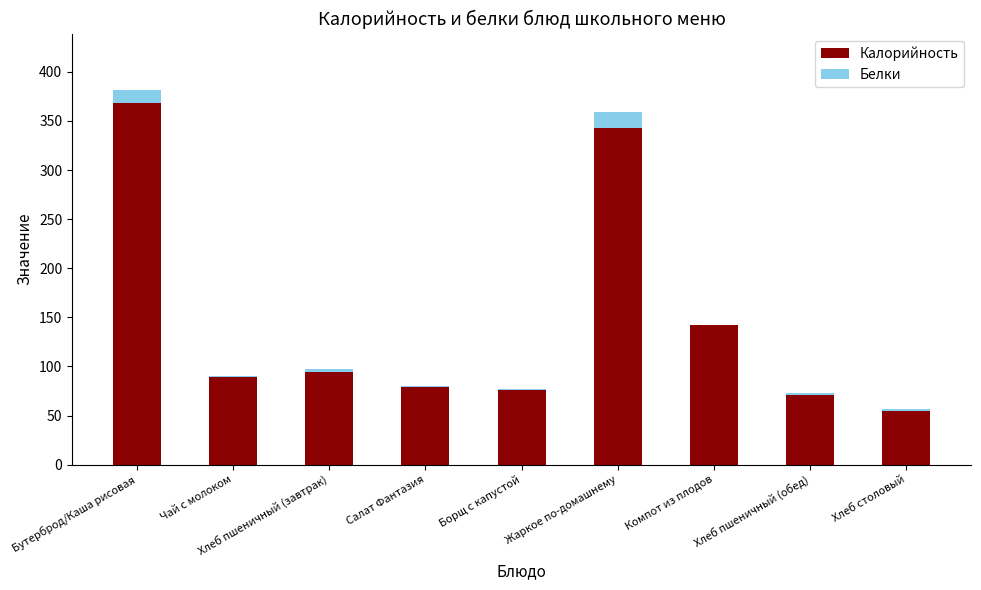

At which label does Калорийность reach its peak?

Бутерброд/Каша рисовая